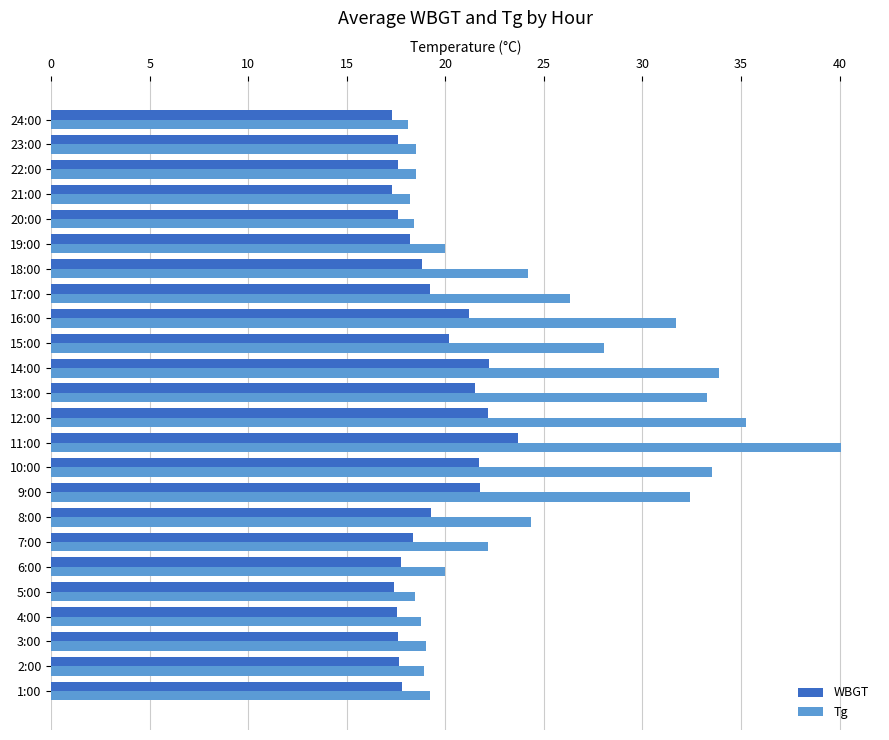

What is the average value of the WBGT series?

19.2